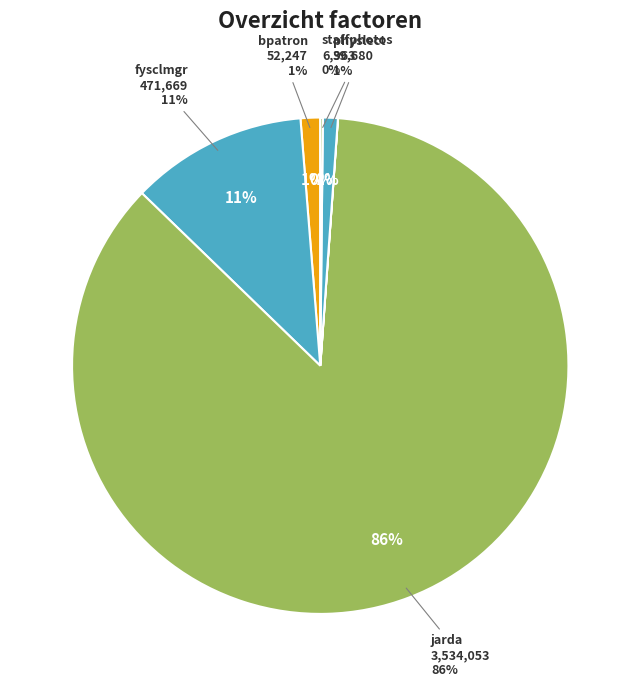

Do jarda and lost+found together represent more than half of the pie?

Yes